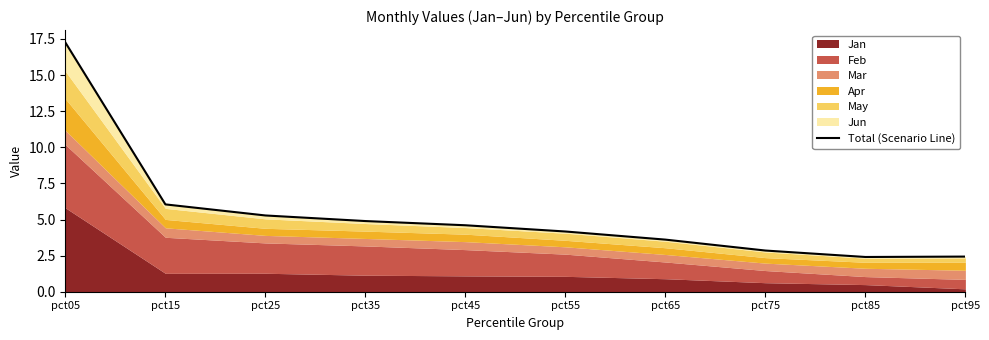

Reading left to right, what are all the values shown in this chart?

pct05=17.3	pct15=6.0	pct25=5.3	pct35=4.9	pct45=4.6	pct55=4.2	pct65=3.6	pct75=2.9	pct85=2.4	pct95=2.4